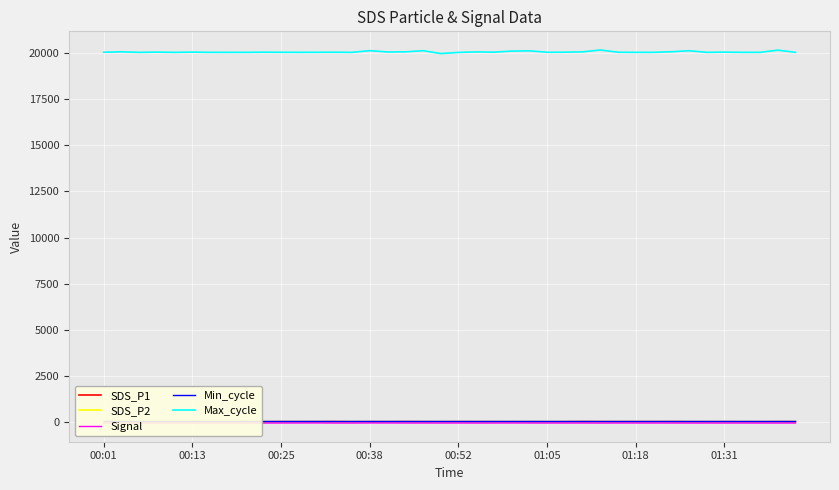

At which label does SDS_P1 first exceed 5?

00:01